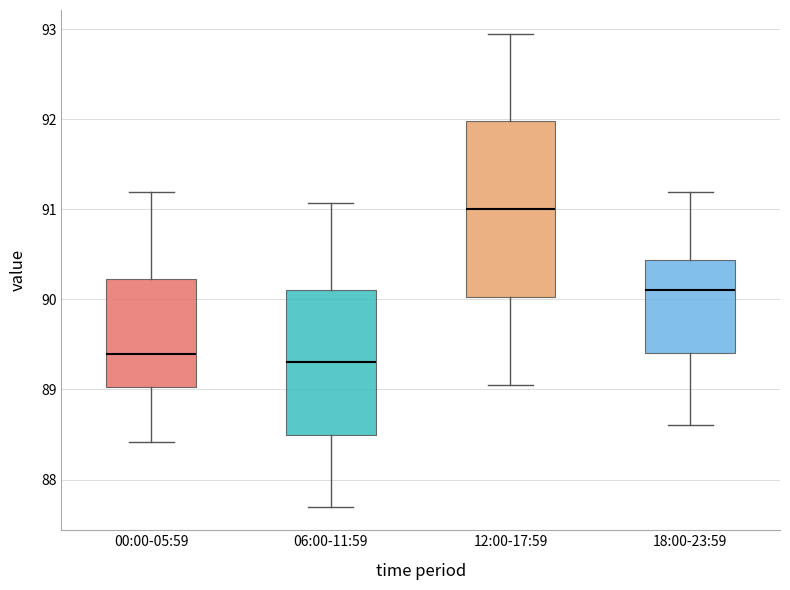

Reading left to right, read every box against the y-axis: the position of its median line, the range the box covers, and the ends of its whiskers. The values are not printed on the chart, so give them approximately, as read against the axis.

00:00-05:59: median 89.4, box 89.0 to 90.2, whiskers 88.4 to 91.2
06:00-11:59: median 89.3, box 88.5 to 90.1, whiskers 87.7 to 91.1
12:00-17:59: median 91.0, box 90.0 to 92.0, whiskers 89.1 to 93.0
18:00-23:59: median 90.1, box 89.4 to 90.4, whiskers 88.6 to 91.2